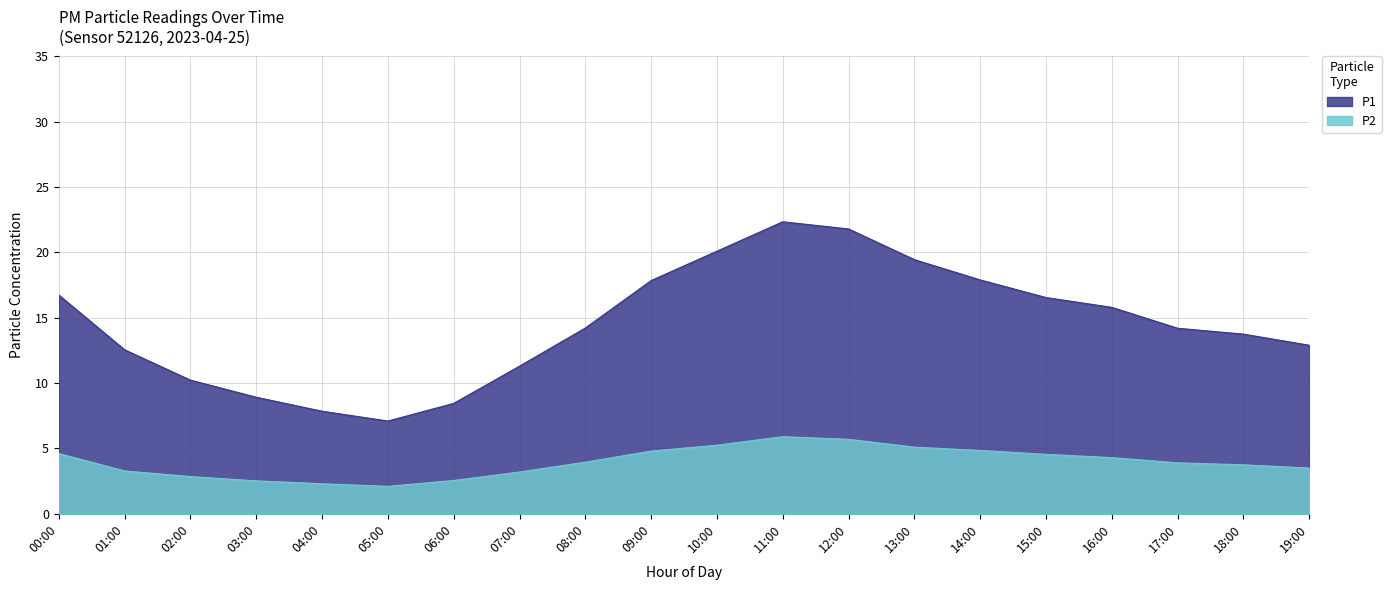

What is the spread (max minus min) of values at 12:00?

16.1